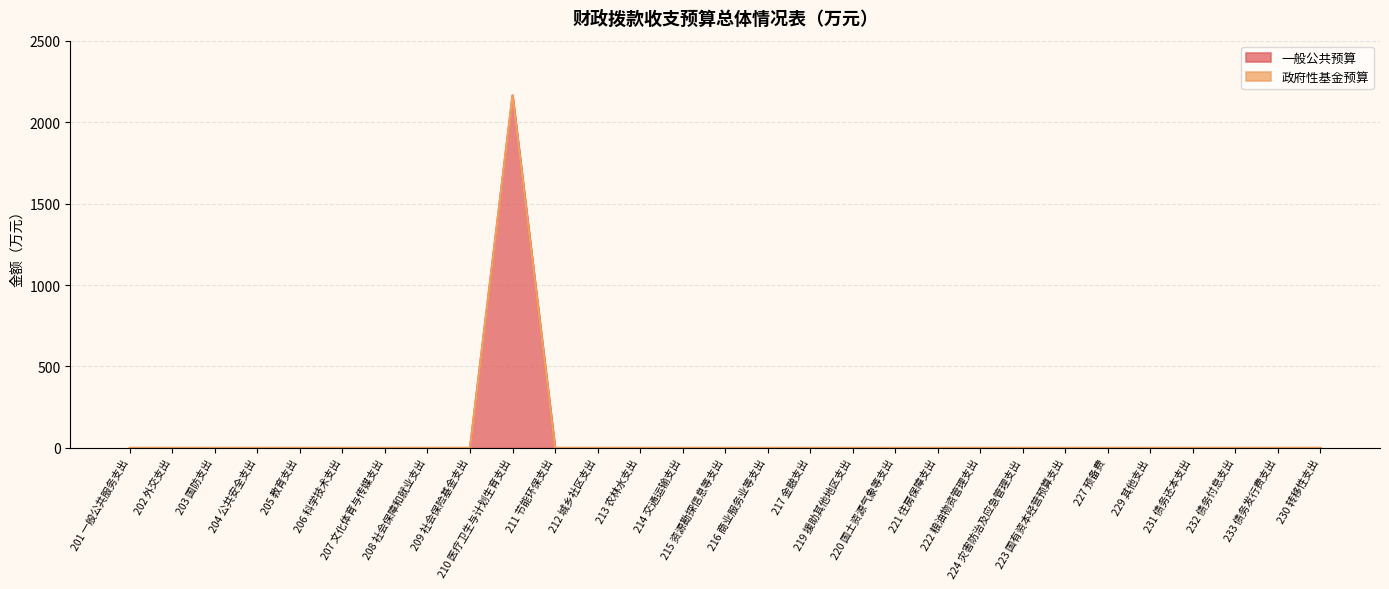

What is the label of the 20th point from the left?

221 住房保障支出